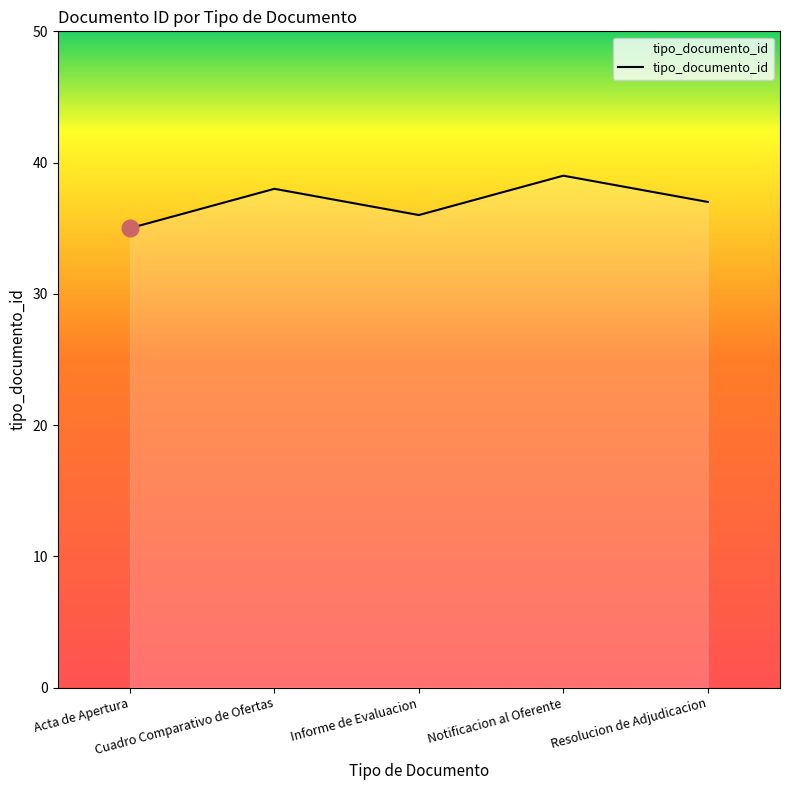

Where does the data first go above 37?

Cuadro Comparativo de Ofertas